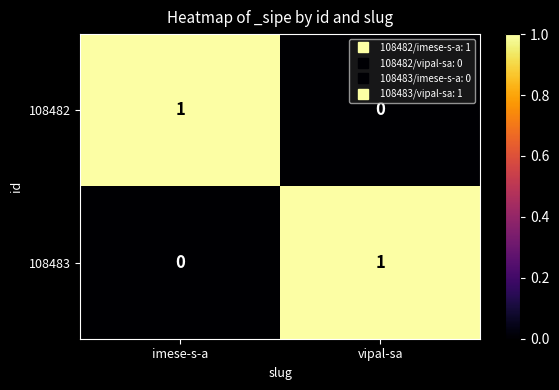

At how many categories does at least one series exceed 0?

2